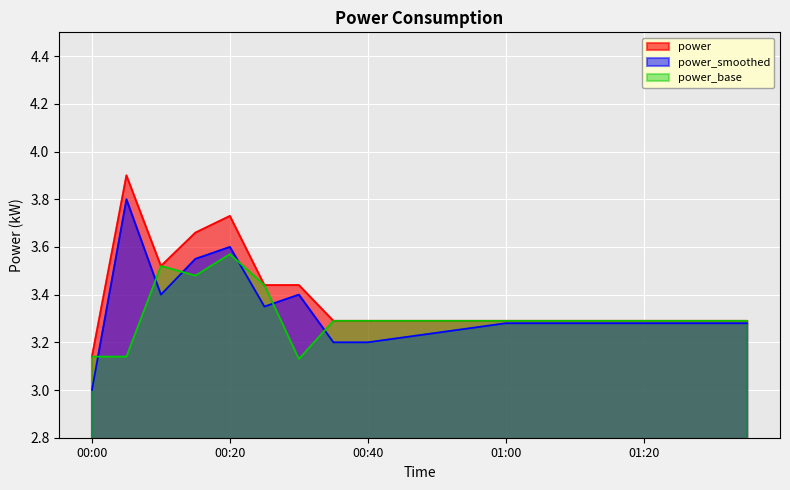

What is the difference between the highest and lowest values at 00:10?

0.1